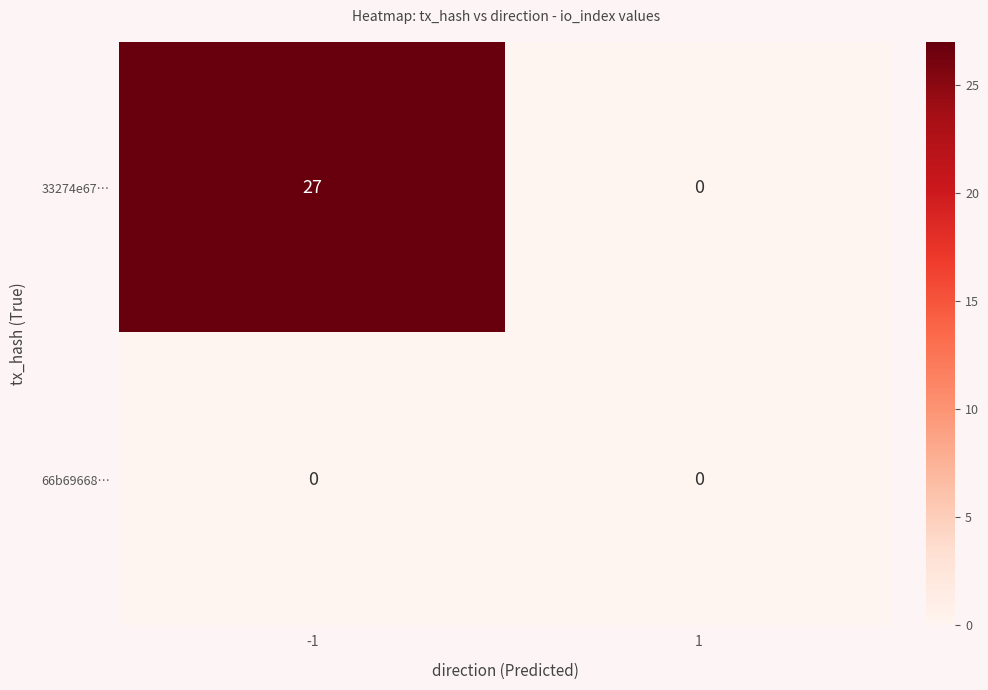

What is the sum of all 33274e67… values?

27